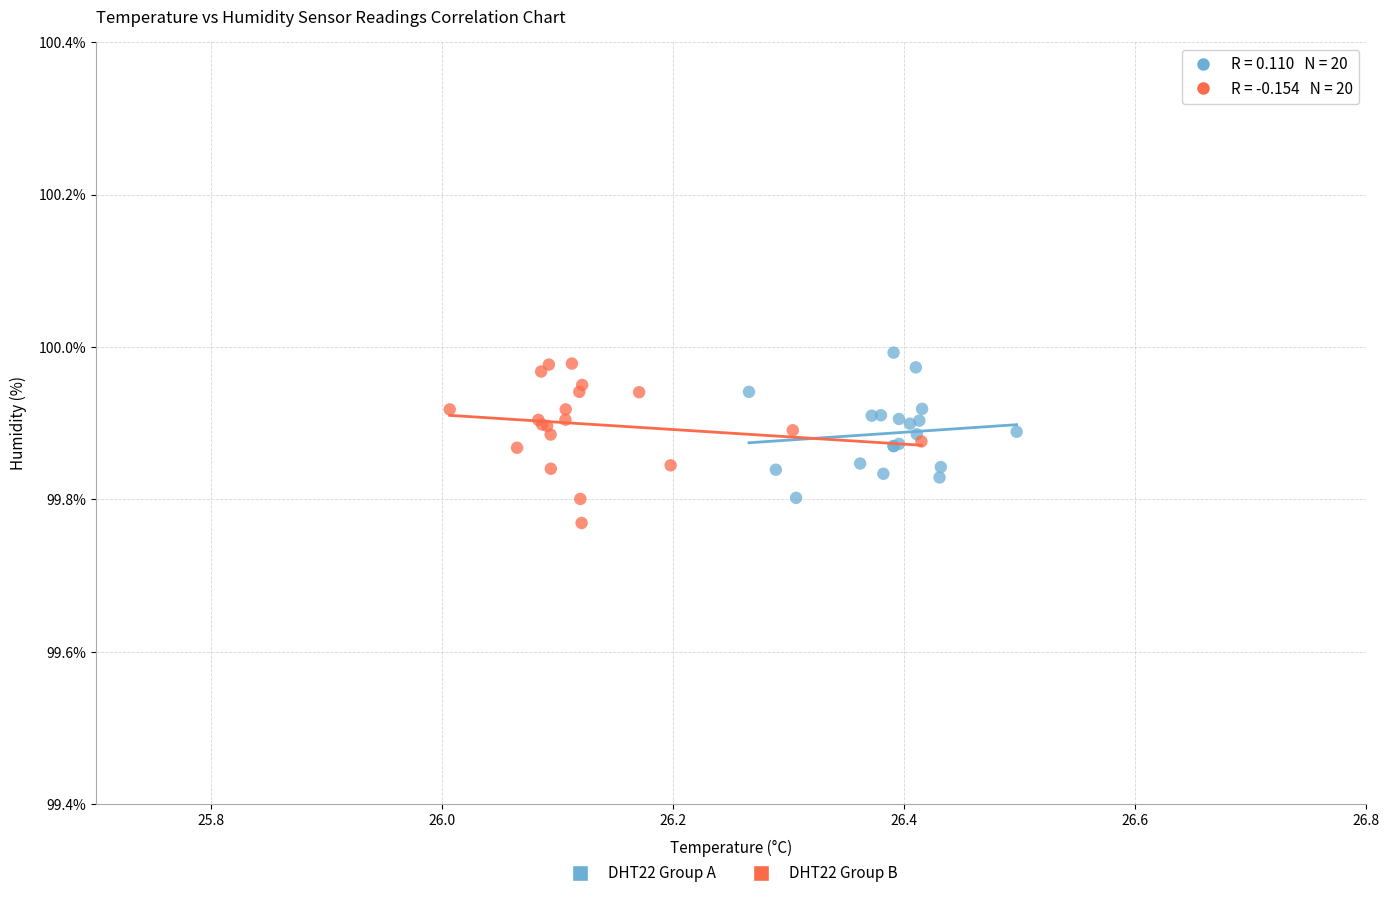

Which series contains the lowest Y value?

DHT22 Group B